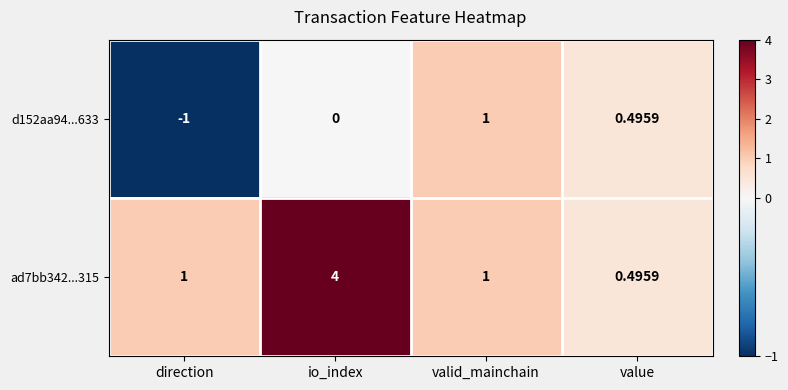

At which label does ad7bb342...315 reach its minimum?

value